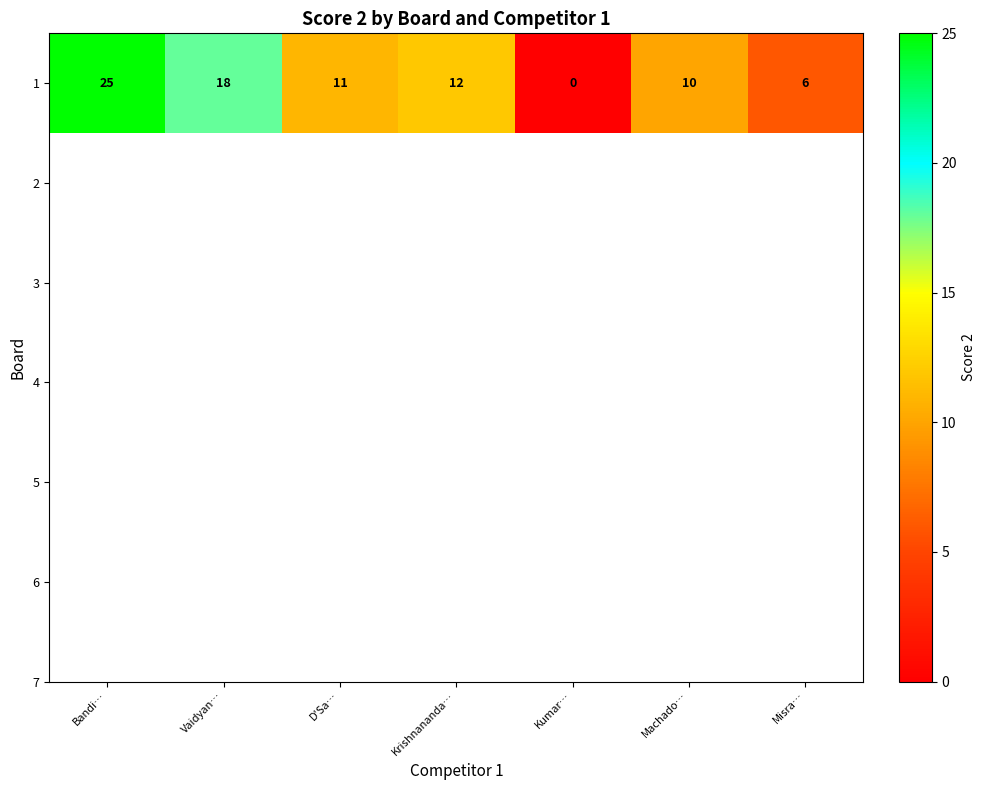

What is the difference between the values at Machado… and Vaidyan…?

8